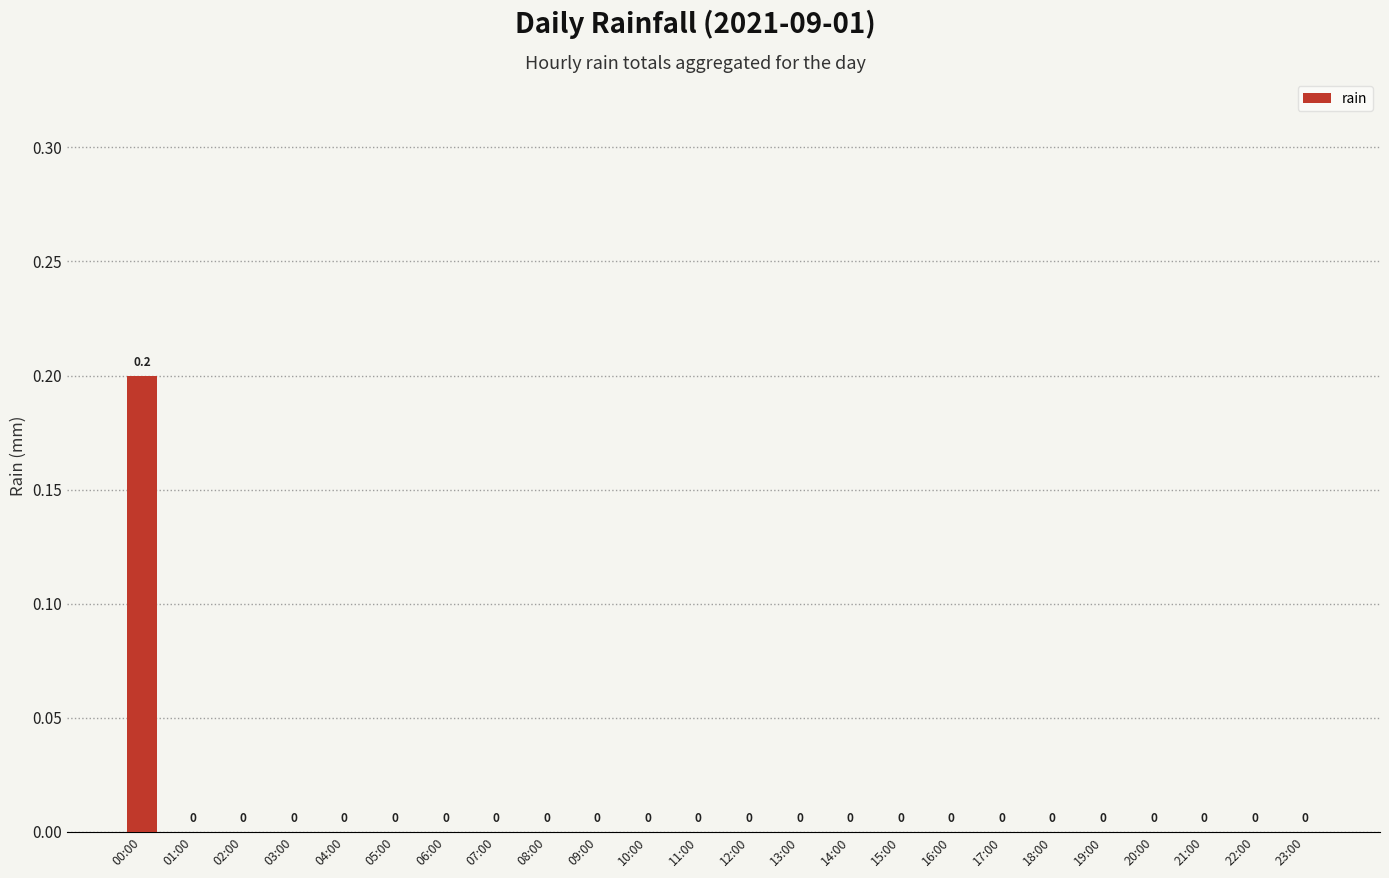

The value at 04:00 is 0.0. True or false?

True